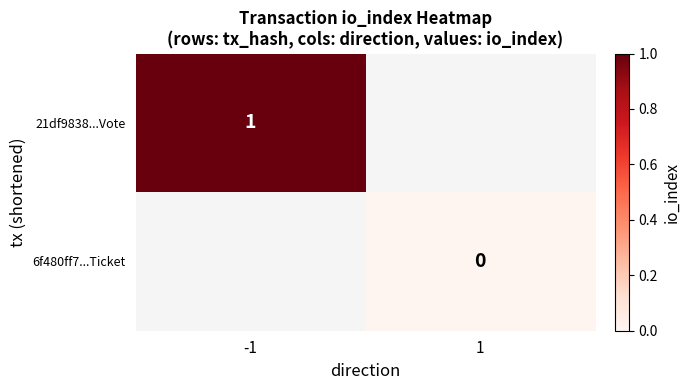

The value of 21df9838...Vote at -1 is 2. True or false?

False